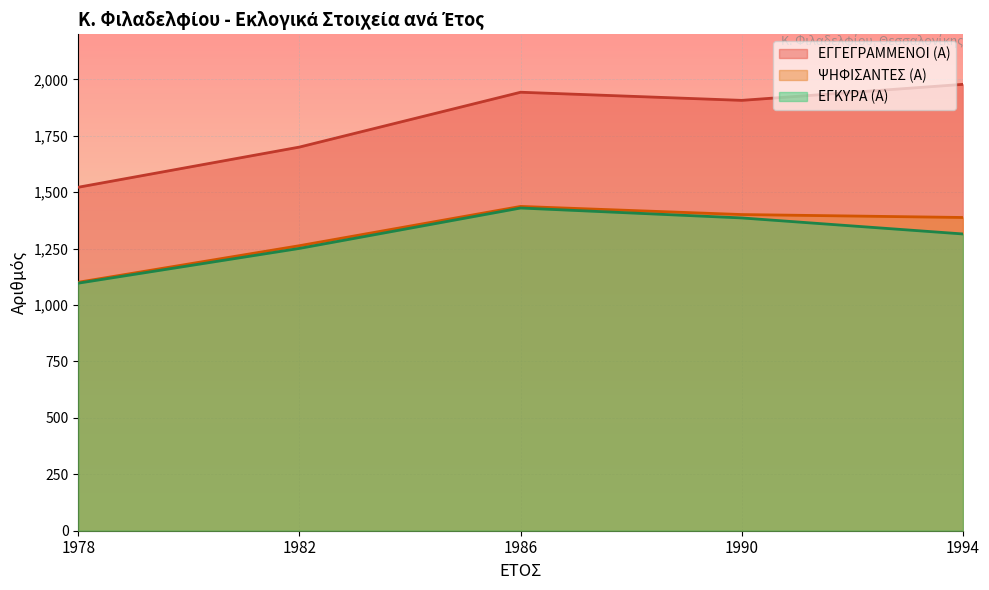

The ΕΓΓΕΓΡΑΜΜΕΝΟΙ (Α) series shows 561 at 1982. True or false?

False